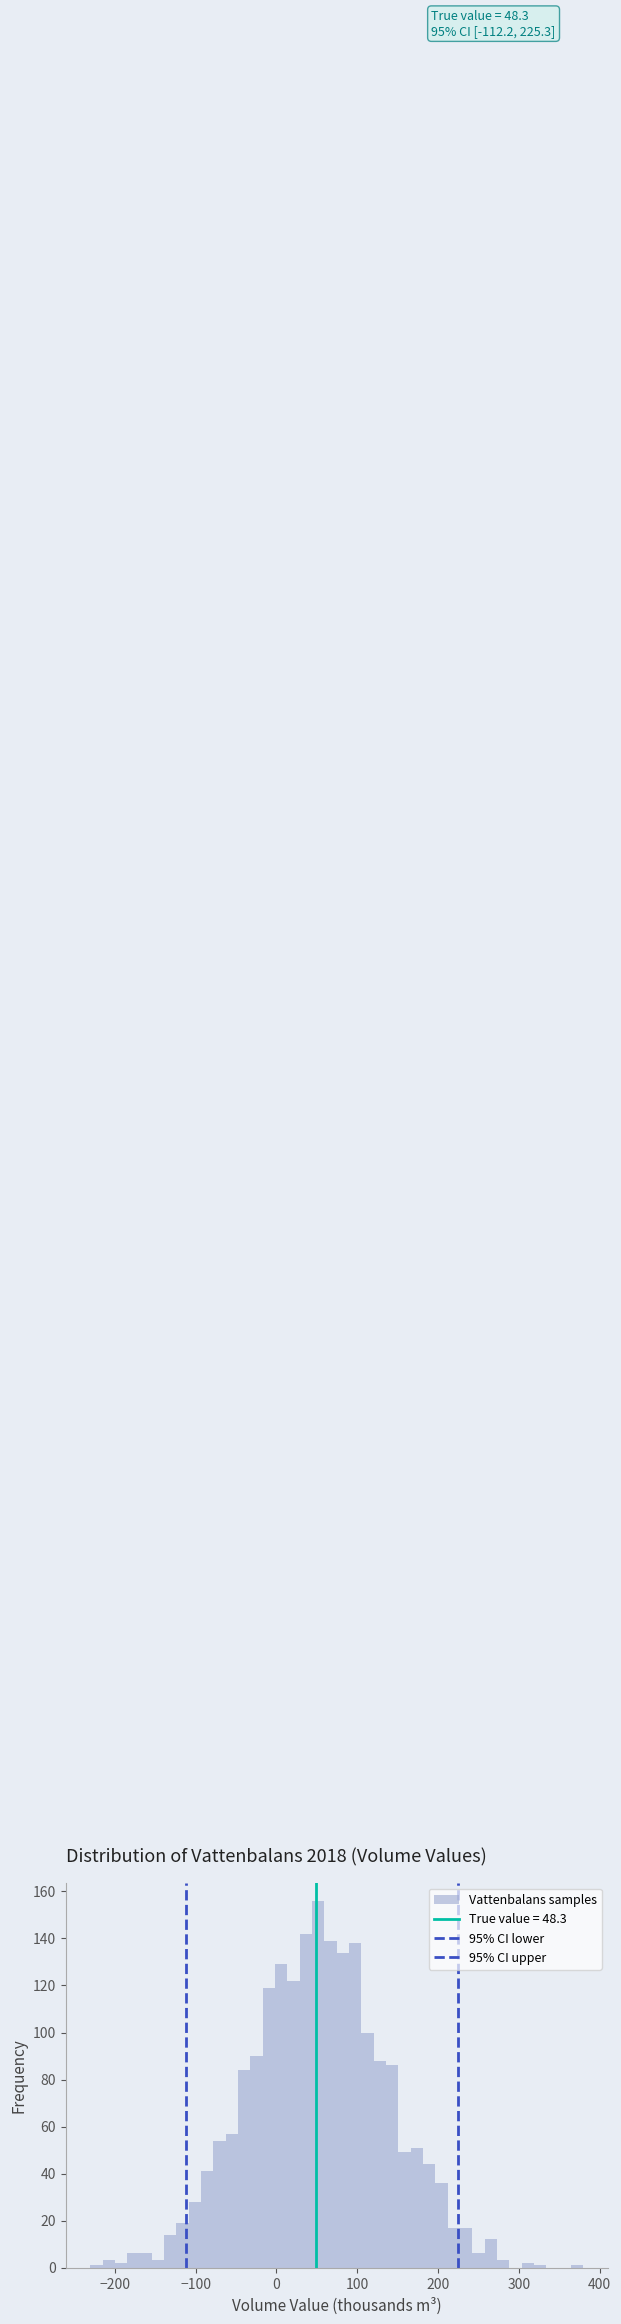

Read against the x-axis, roughly where is the centre of the tallest bar?

50